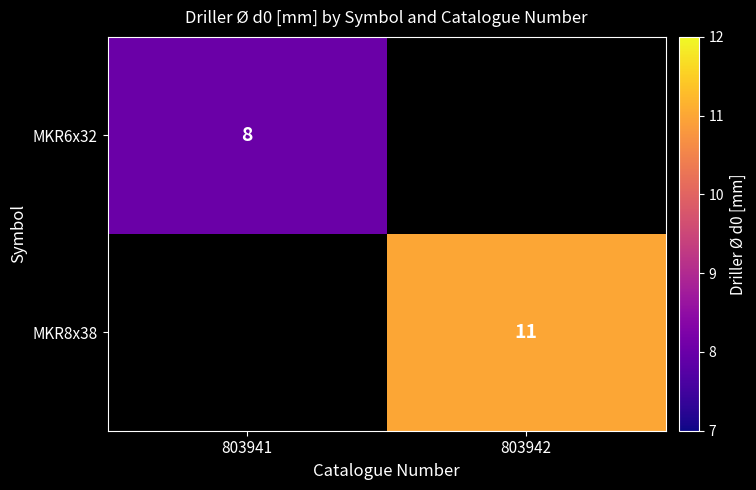

The MKR8x38 series shows 3 at 803942. True or false?

False